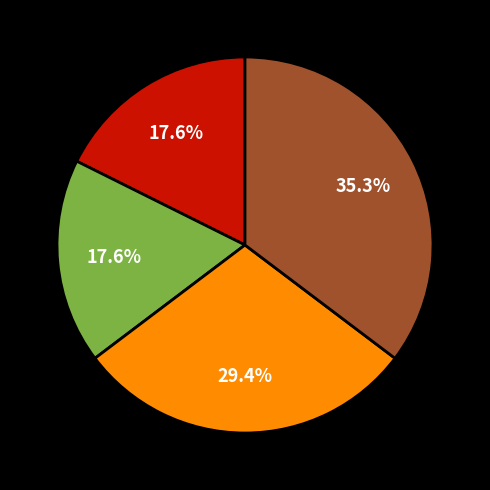

Does any single category account for the majority?

No